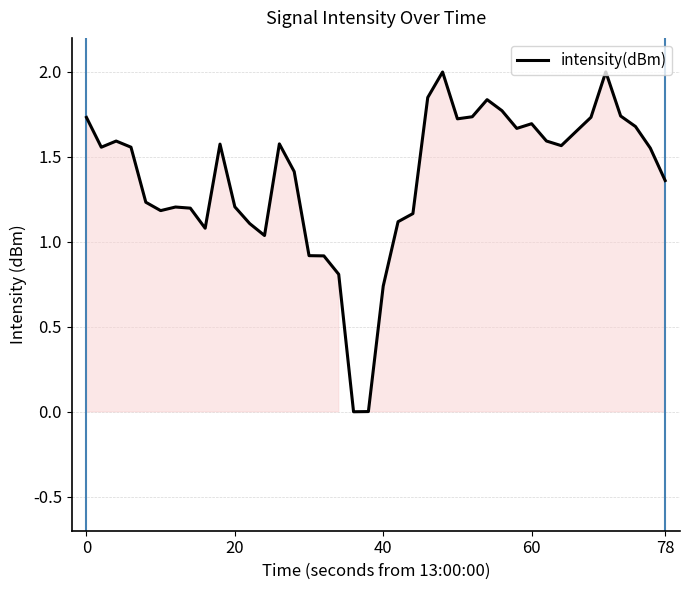

What is the difference between the maximum and minimum values?

2.0